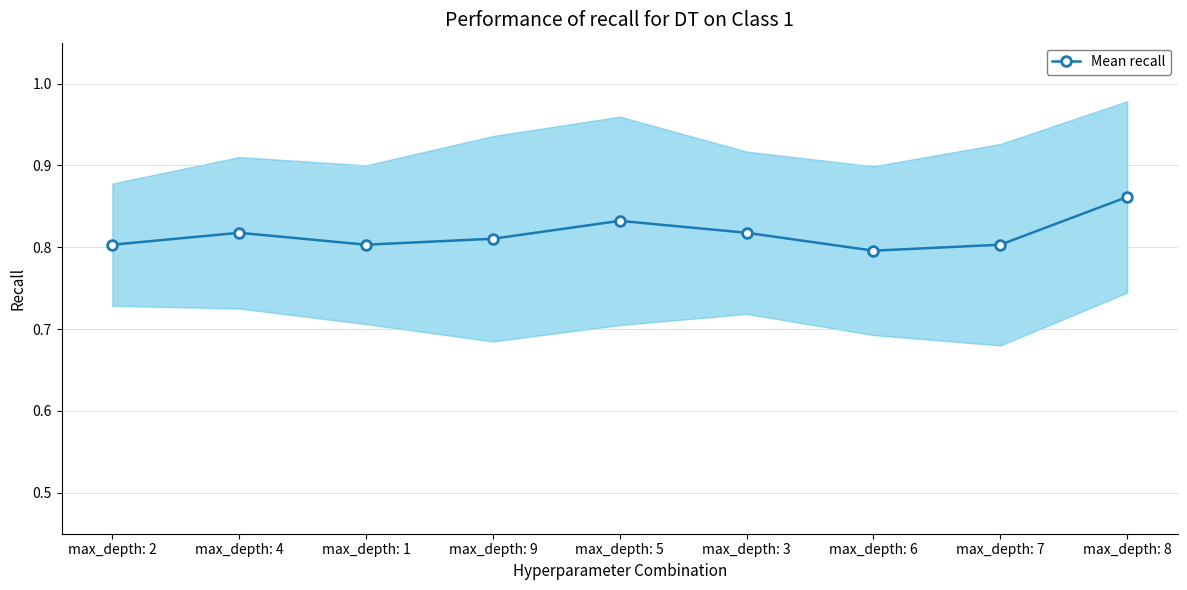

The chart shows a value of 0.8 at max_depth: 5. True or false?

True